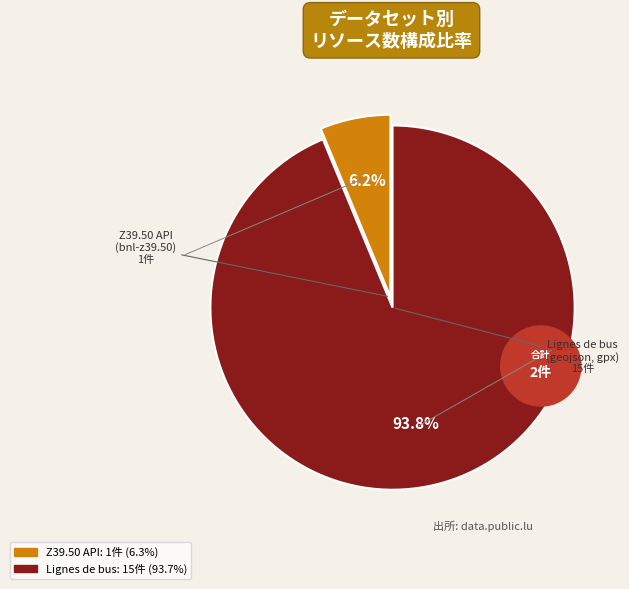

True or false: Lignes de bus (geojson, gpx, shapefile) accounts for 85% of the total.

False